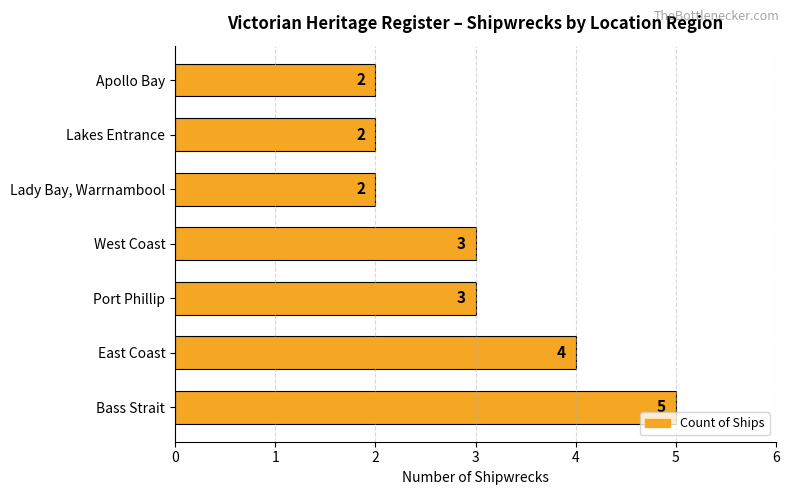

Reading top to bottom, transcribe all the data shown in this chart.

Apollo Bay=2	Lakes Entrance=2	Lady Bay, Warrnambool=2	West Coast=3	Port Phillip=3	East Coast=4	Bass Strait=5